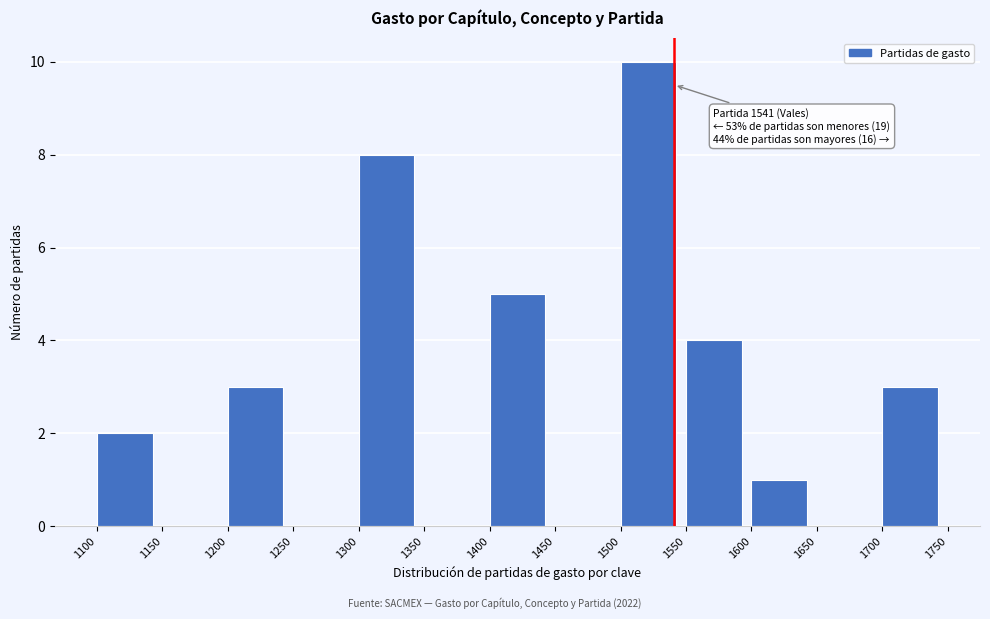

Over which range of the x-axis is the bar tallest?

1500 to 1550